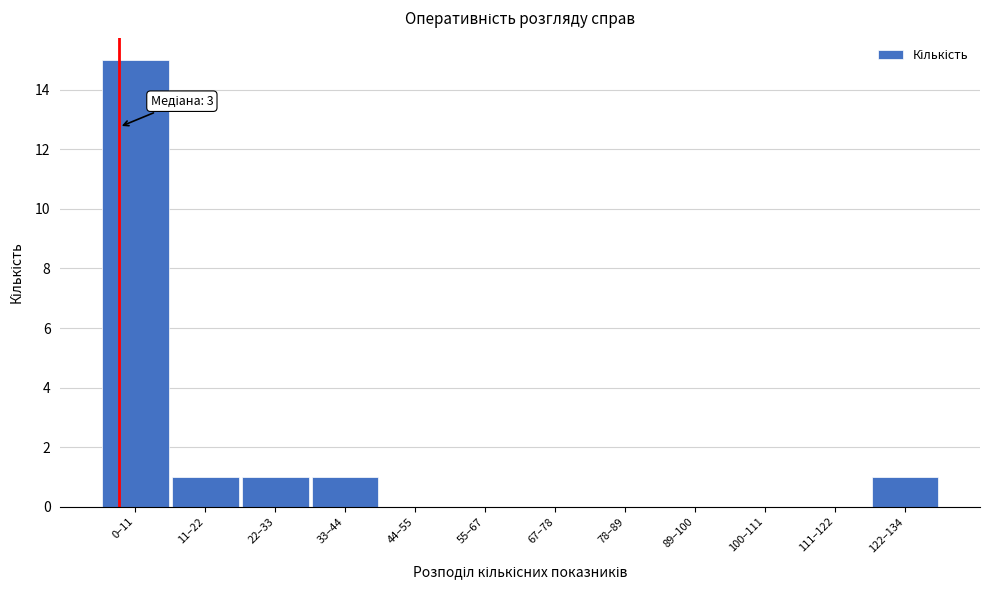

Reading left to right, what are all the values shown in this chart?

0–11=15	11–22=1	22–33=1	33–44=1	44–55=0	55–67=0	67–78=0	78–89=0	89–100=0	100–111=0	111–122=0	122–134=1